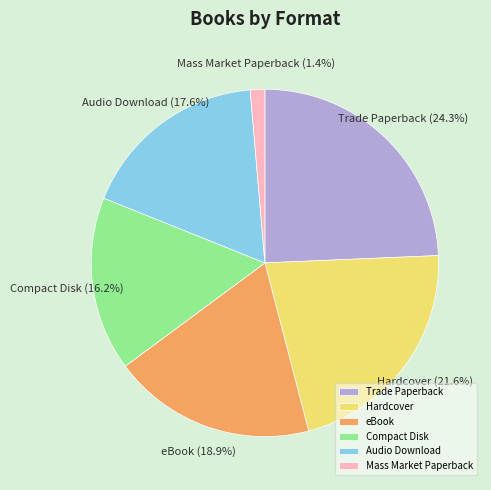

To the nearest percent, what portion does Hardcover represent?

22%